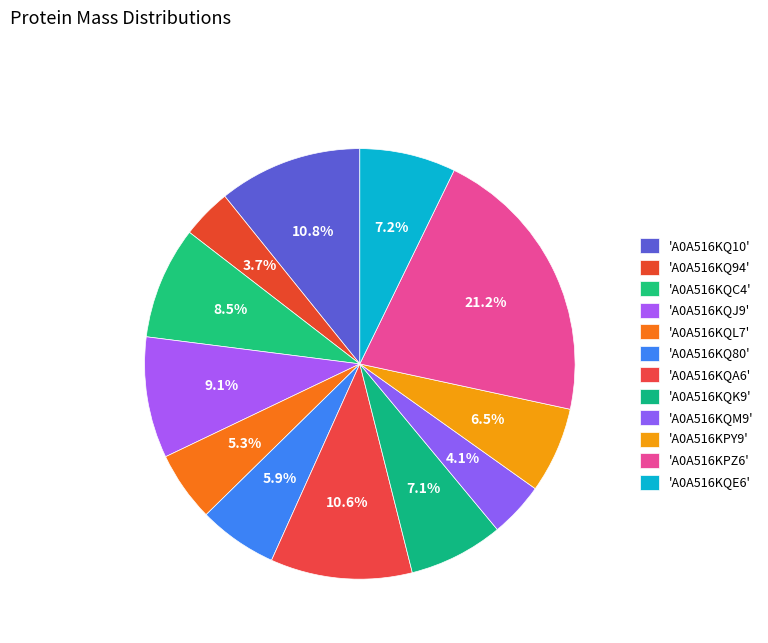

Which category has the smallest portion of the pie?

A0A516KQ94